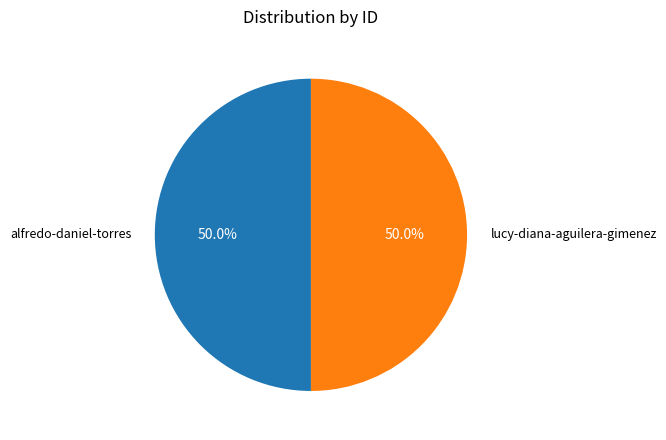

How many segments does this pie chart have?

2